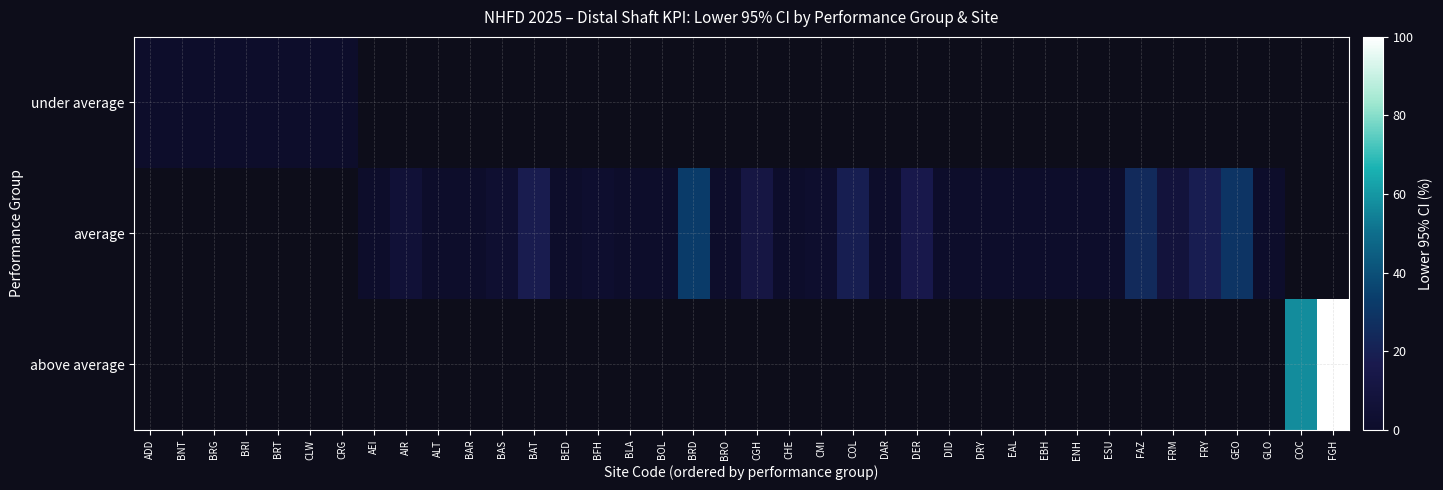

Which series changed the most between BAR and BFH?

average